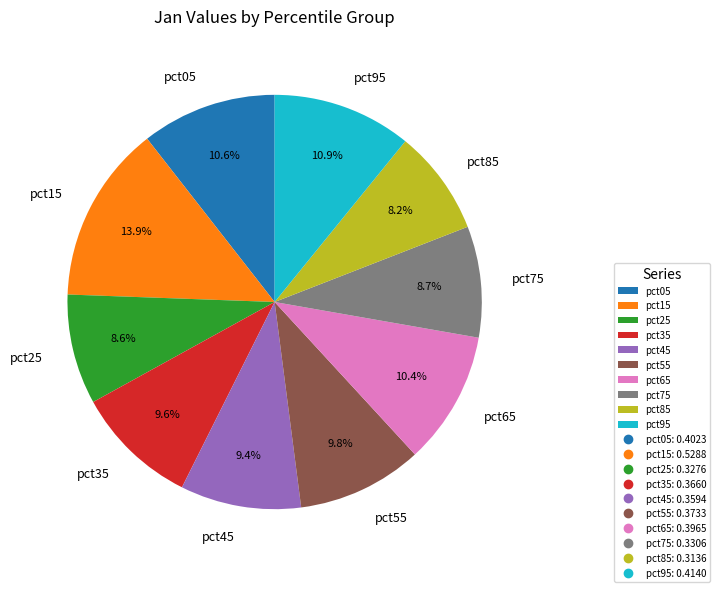

Is it true that pct45 is 9% of the pie?

True